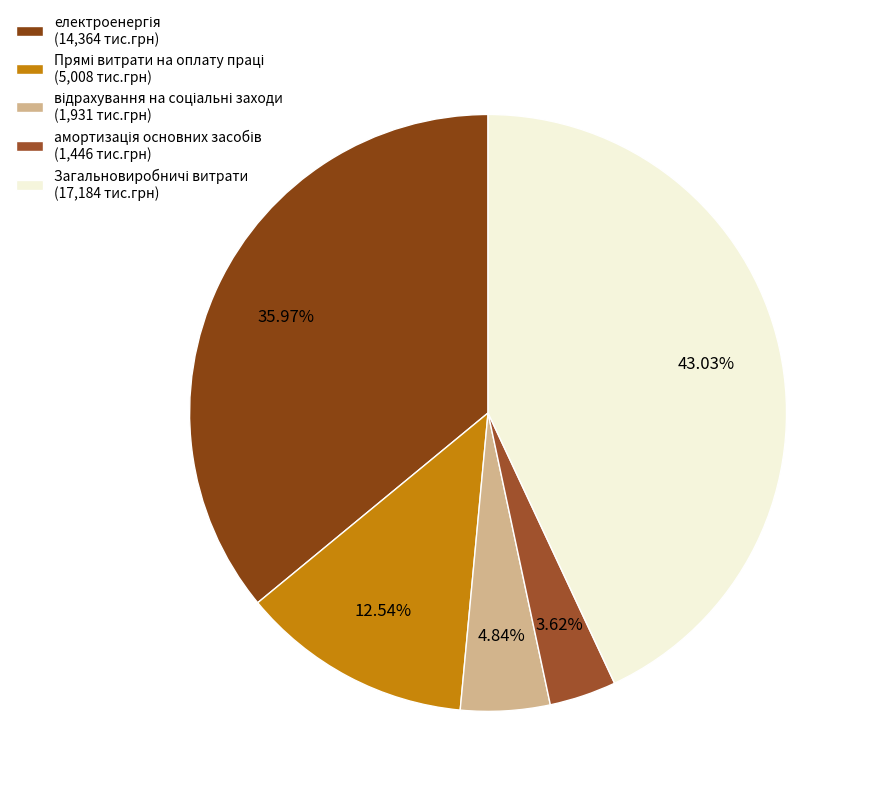

What percentage do електроенергія and відрахування на соціальні заходи together represent?

40.8%